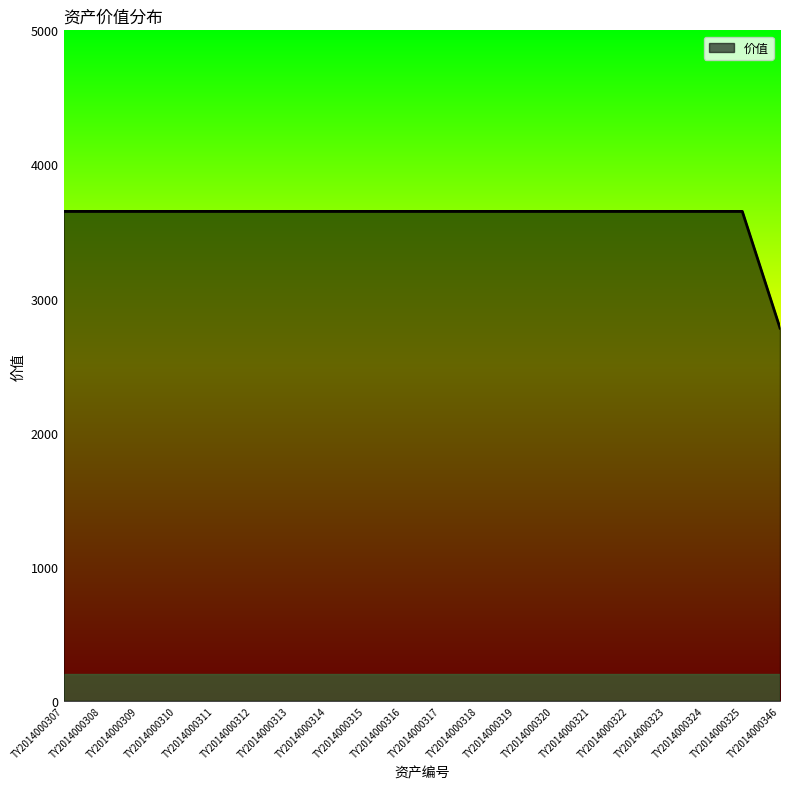

True or false: the data shows 5946 at TY2014000315.

False